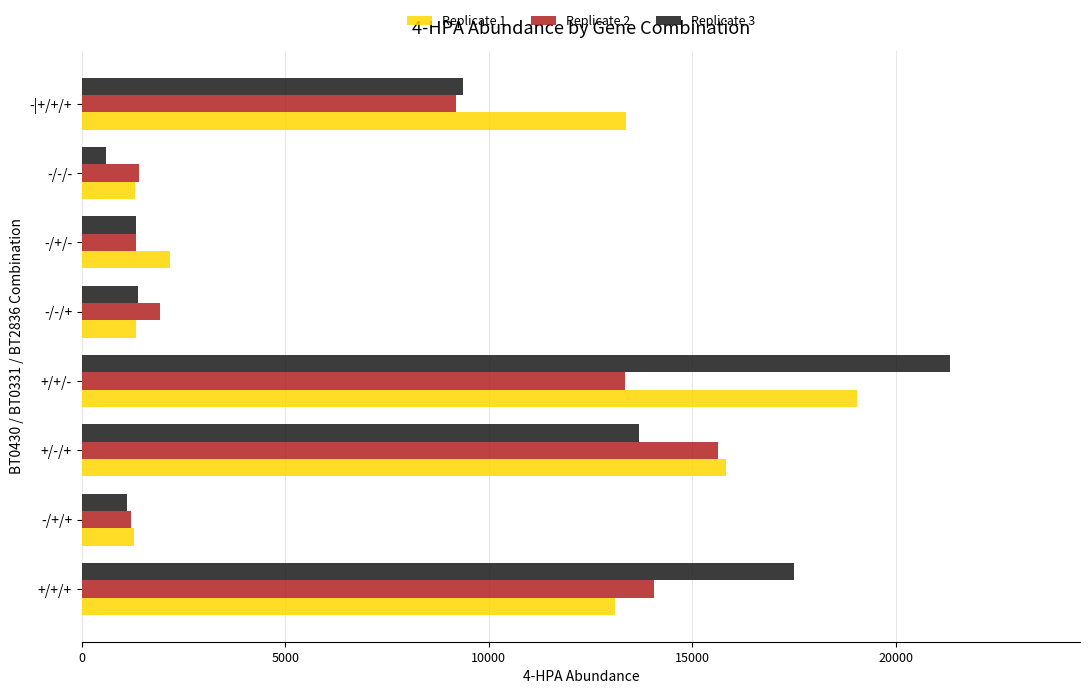

What is the smallest value displayed?

587.3